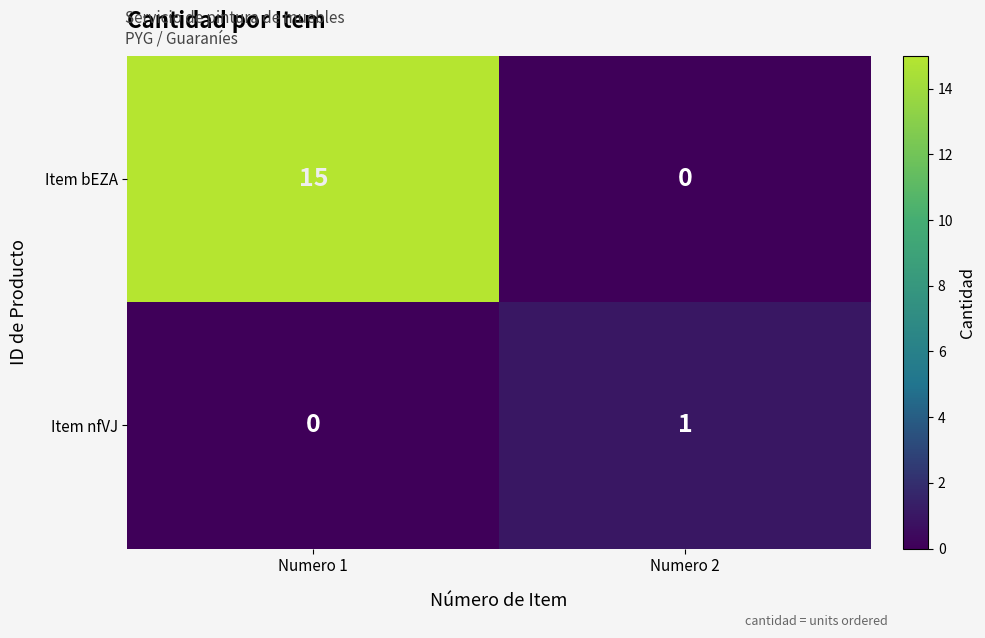

What is the difference between the maximum and minimum values in the Item bEZA series?

15